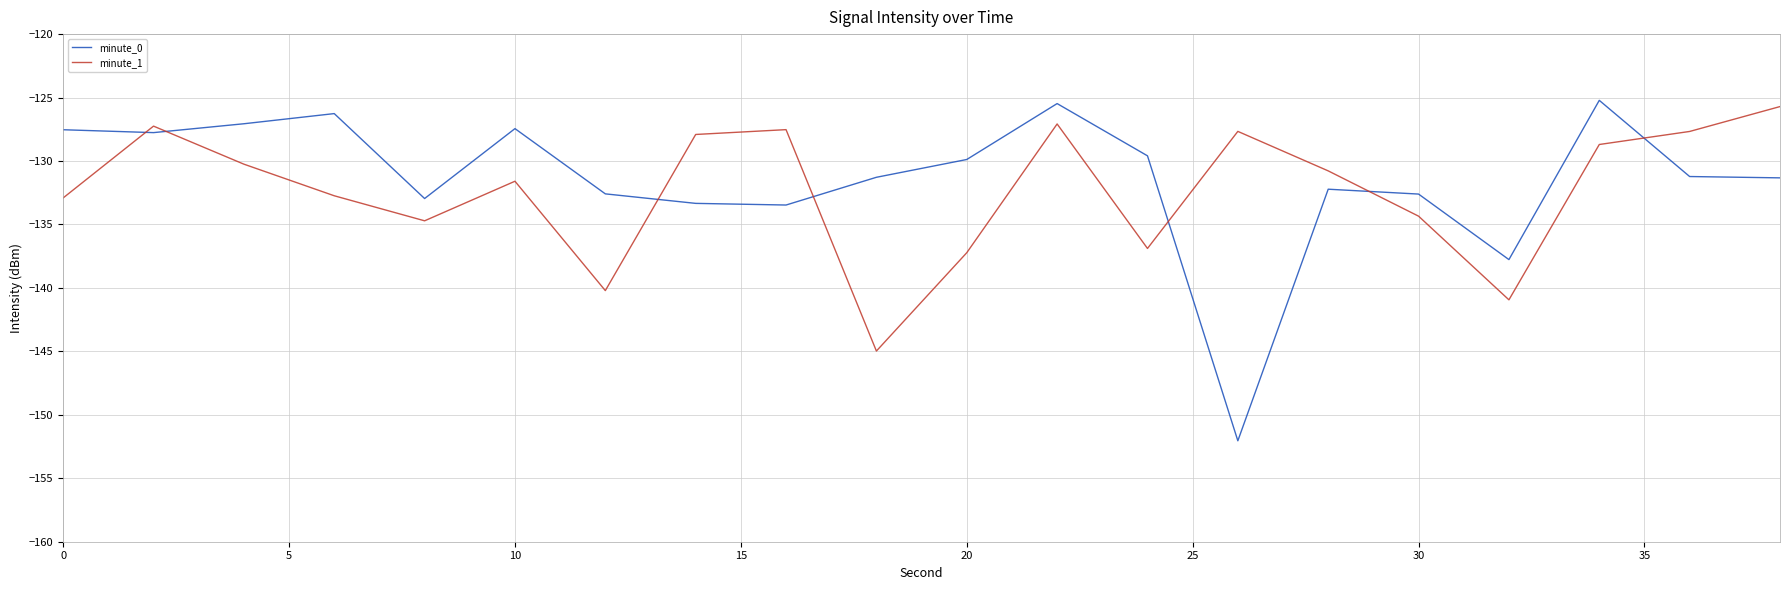

What is the difference between the maximum and minimum values in the minute_1 series?

19.3